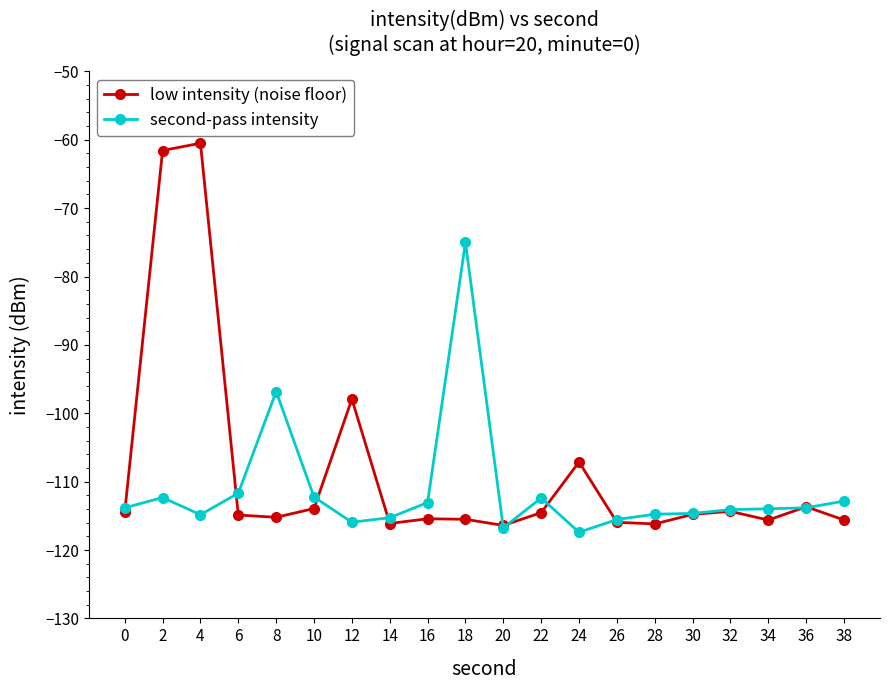

What is the value of the low intensity (noise floor) point at the 18th from the left?

-115.6